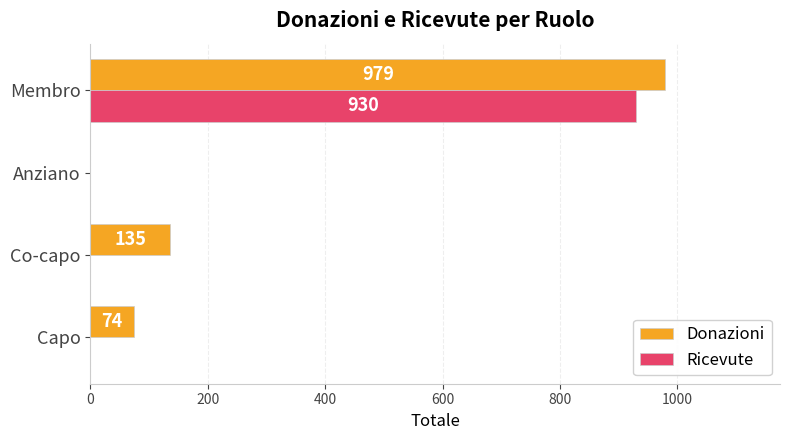

At which category is the sum across all series the highest?

Membro